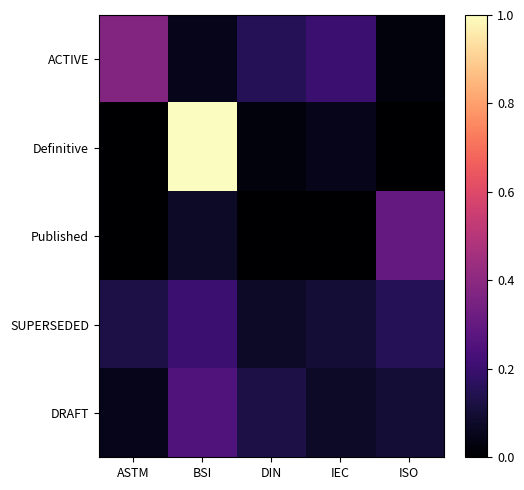

Which series has the largest total across all categories?

Definitive